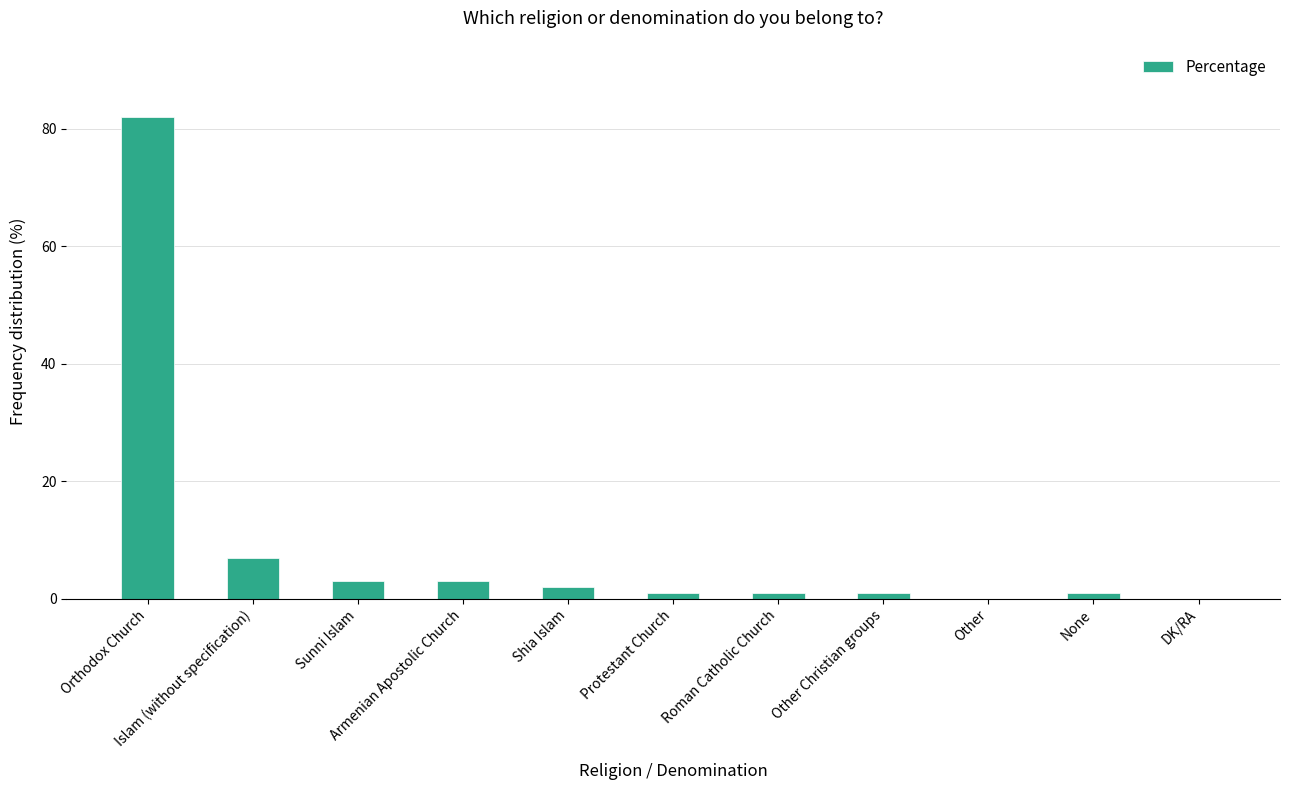

What is the greatest value displayed?

82